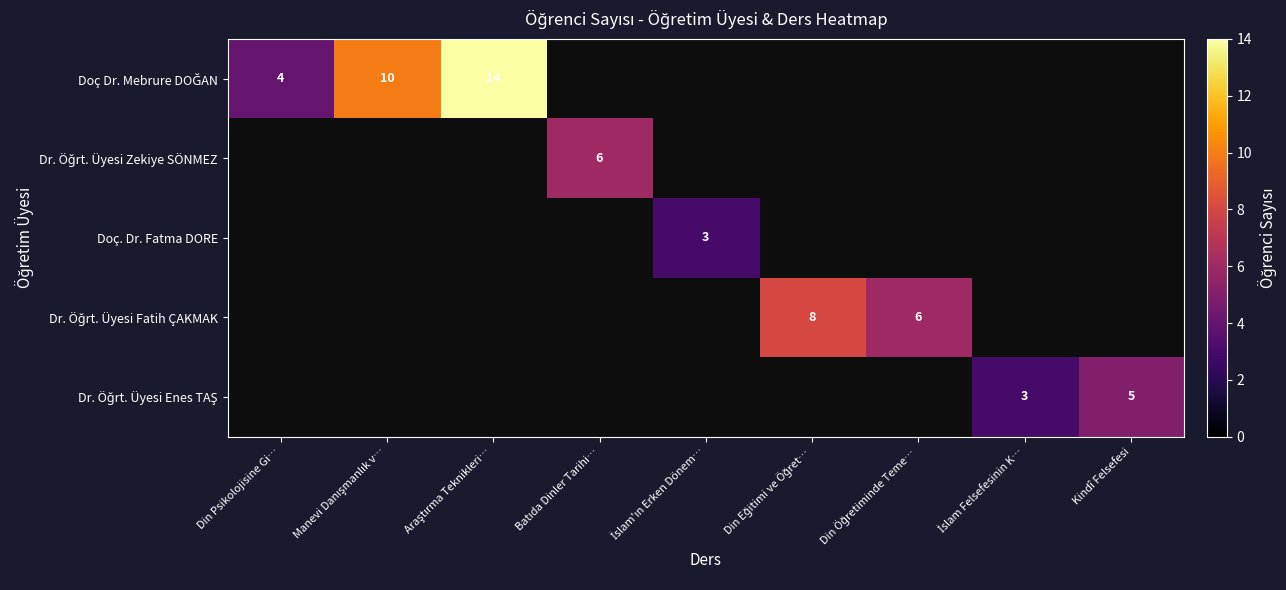

What is the difference between the maximum and minimum values in the Dr. Öğrt. Üyesi Enes TAŞ series?

5